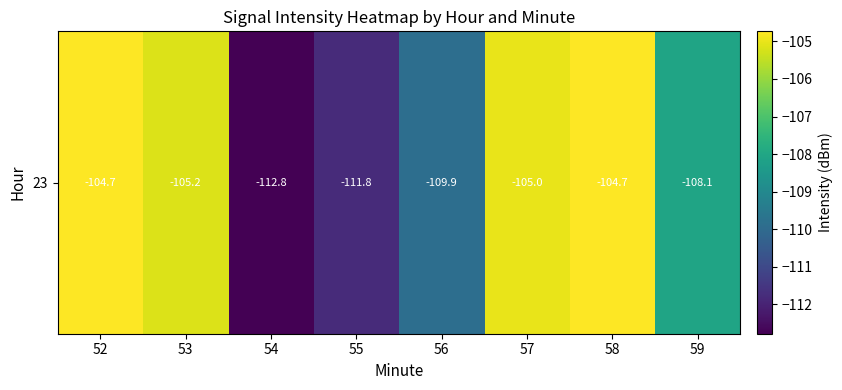

How many series are shown in this chart?

1